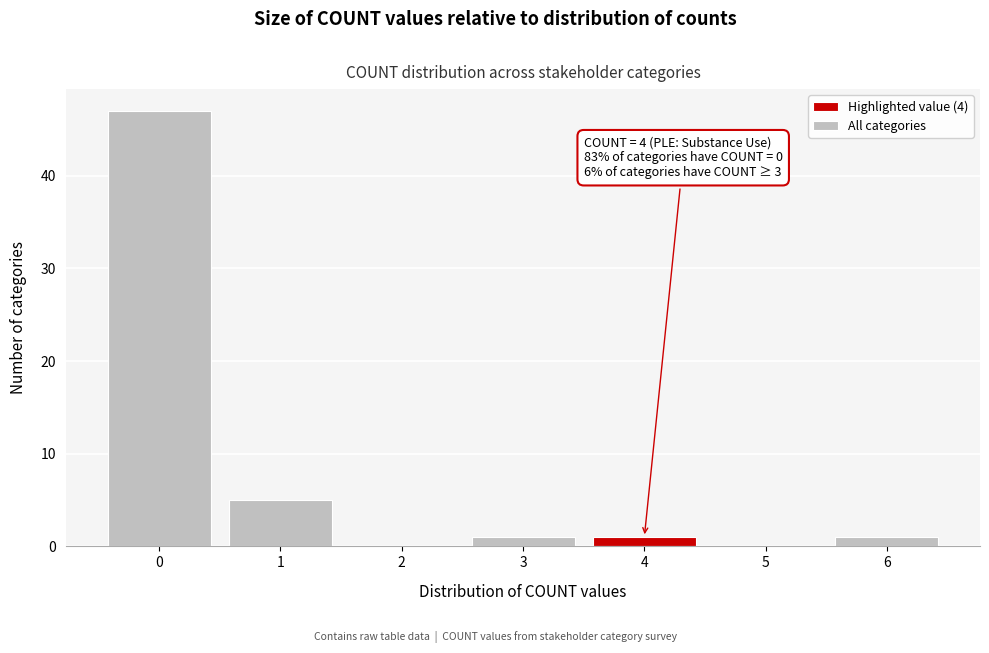

Reading left to right, transcribe all the data shown in this chart.

0=47	1=5	2=0	3=1	4=1	5=0	6=1